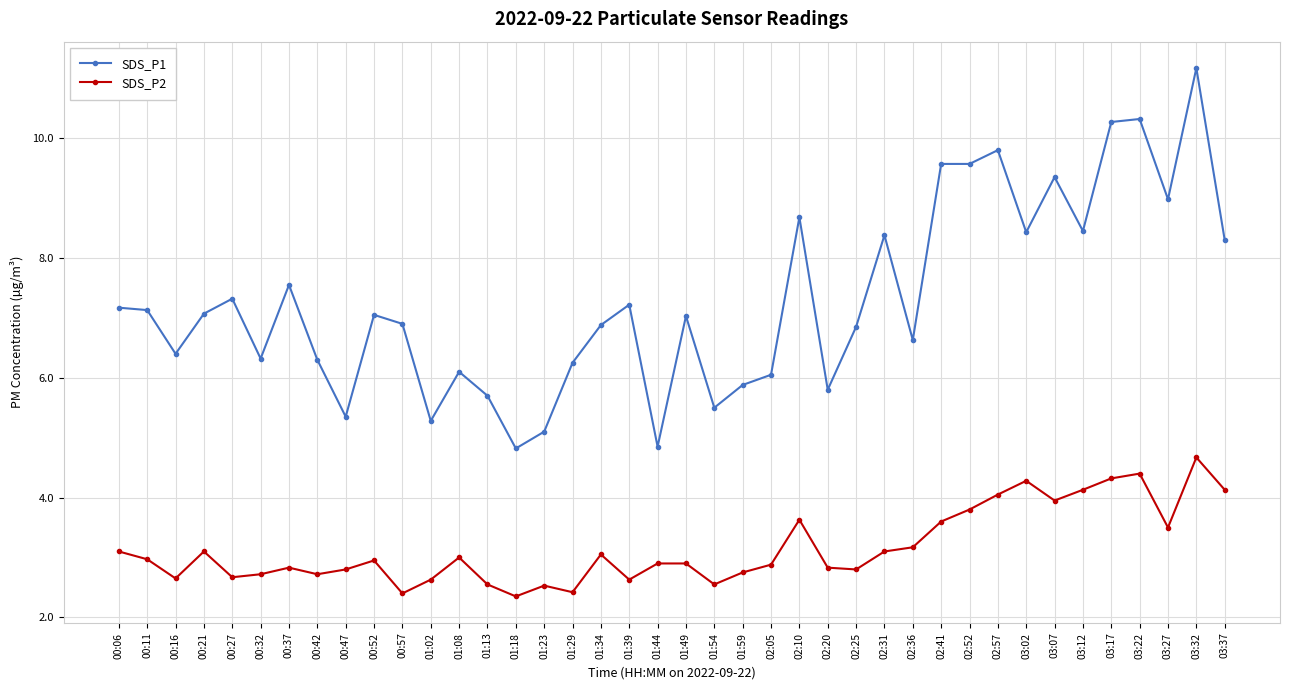

What is the smallest value displayed?

2.4